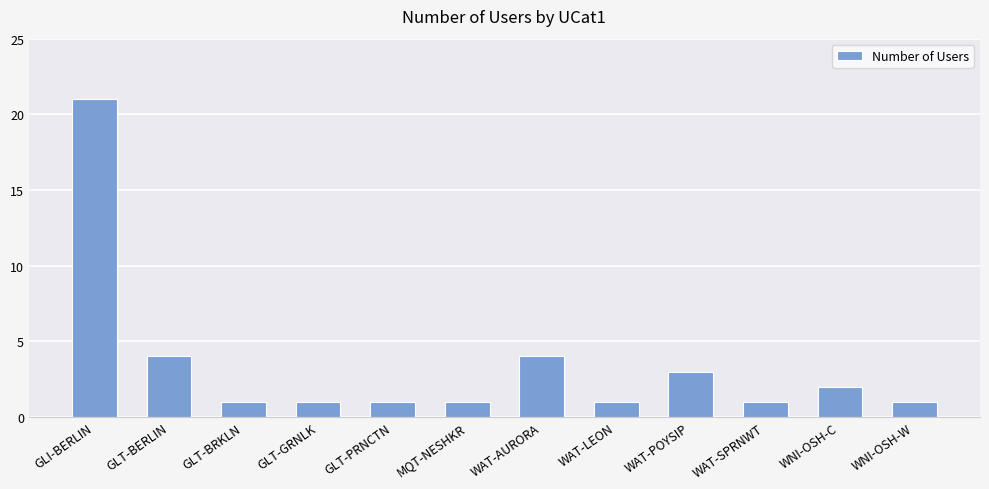

The value at WNI-OSH-W is 2. True or false?

False